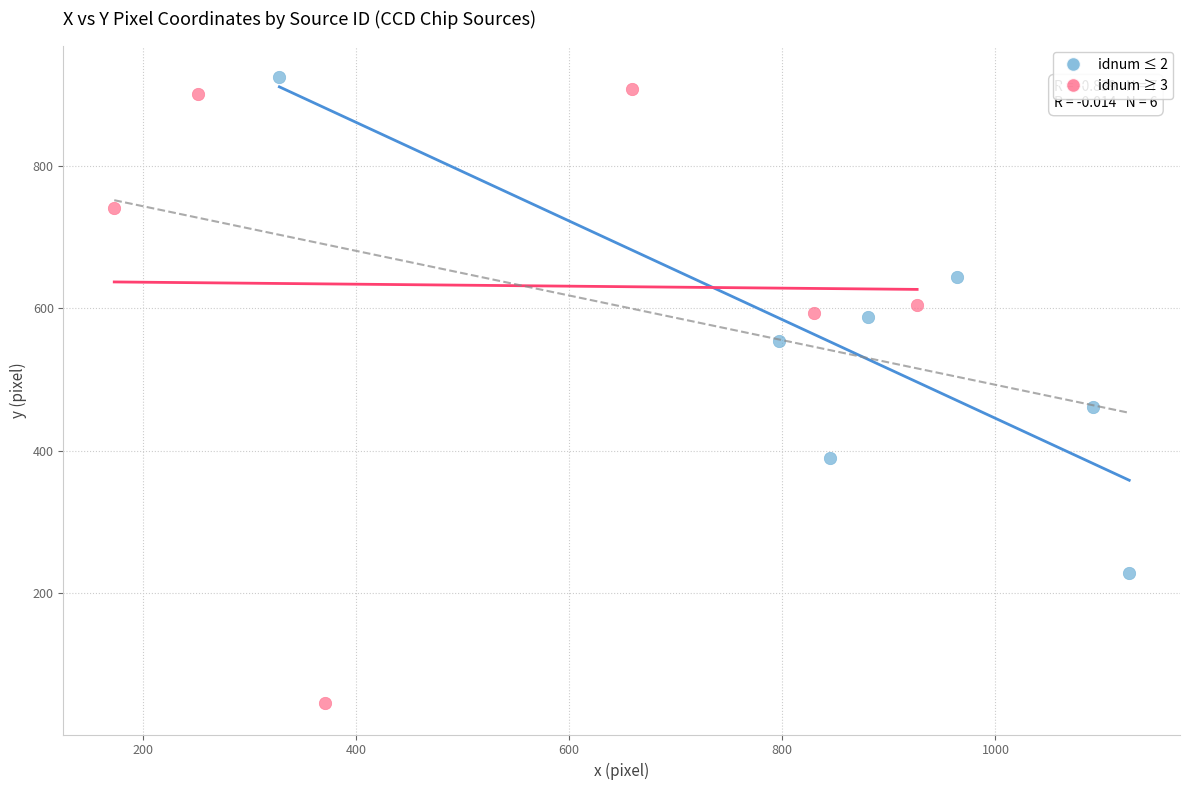

Which series has the widest spread of Y values?

idnum ≥ 3